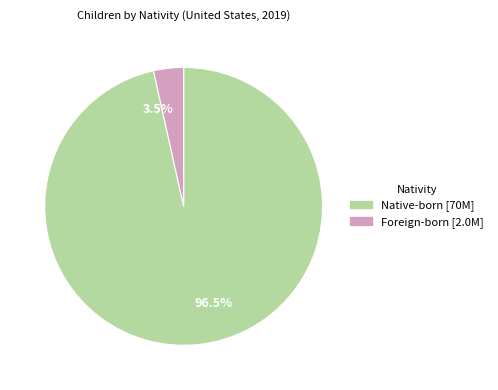

To the nearest percent, what is the average slice percentage?

50%